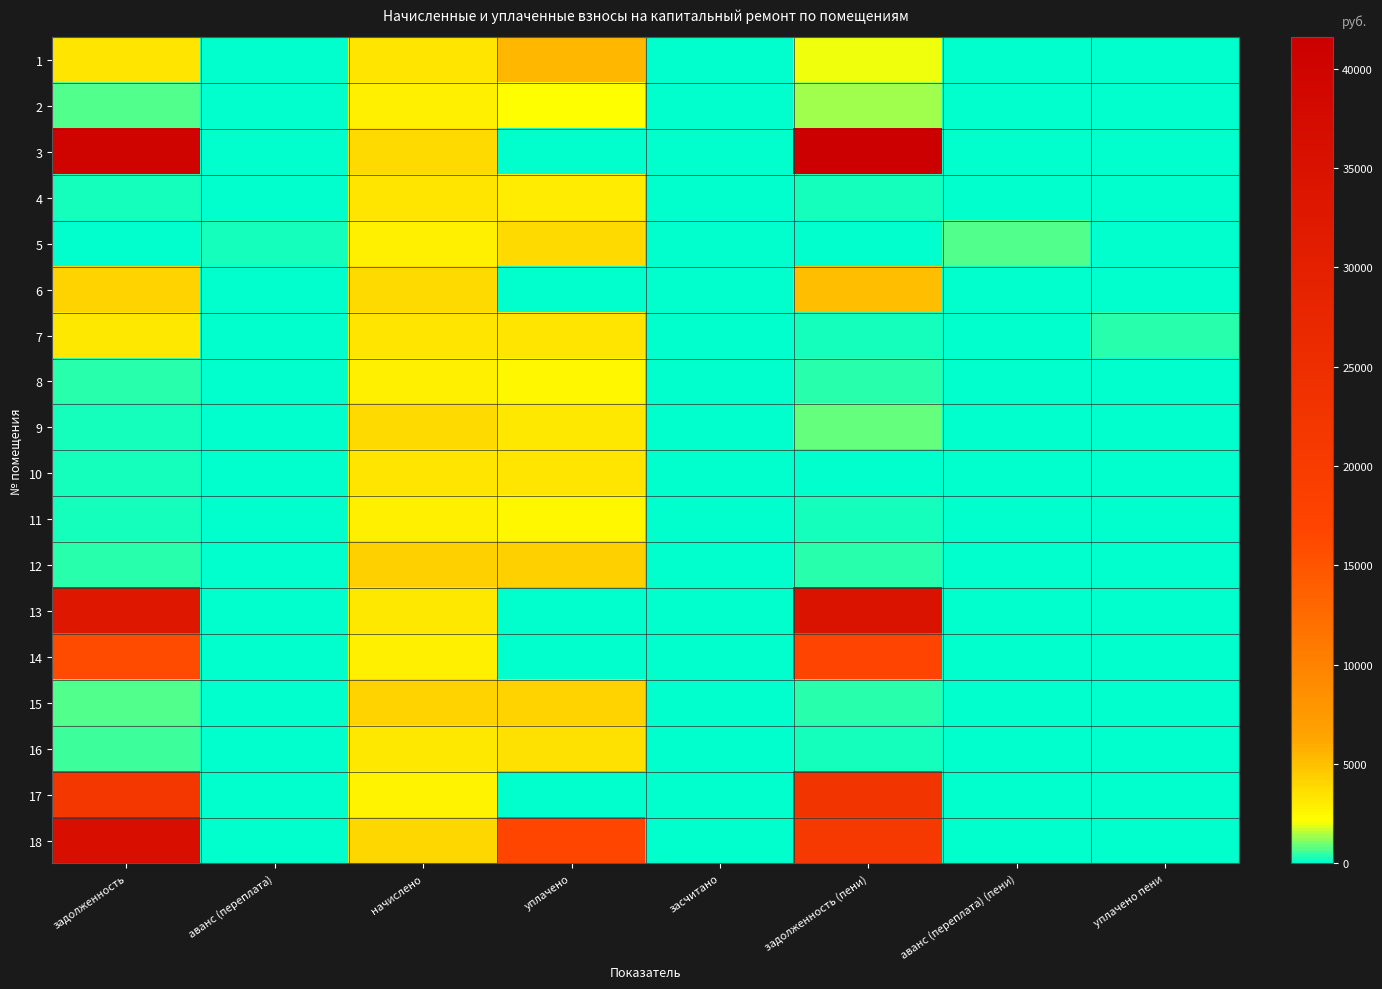

At which category does the chart reach its peak across all series?

задолженность (пени)